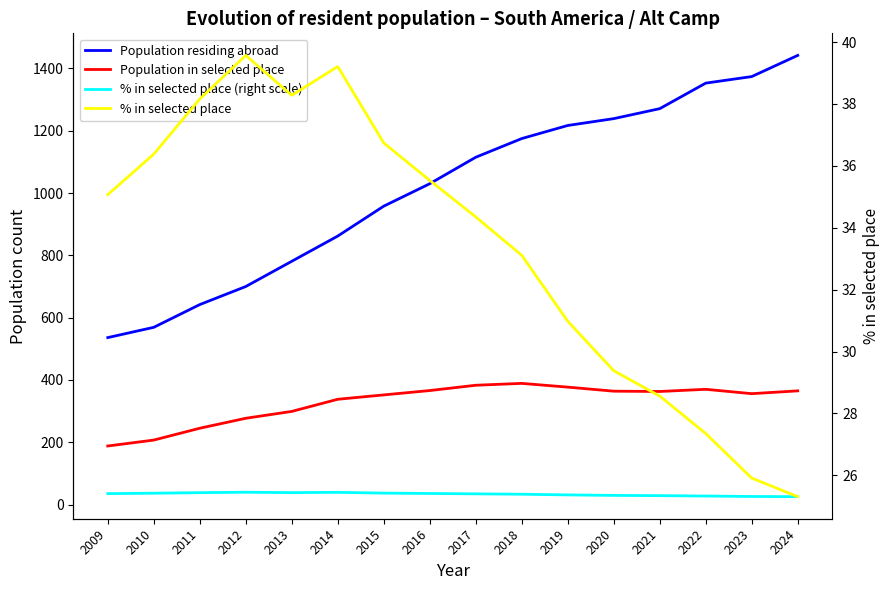

True or false: % in selected place has a value of 35.5 at 2016.

True